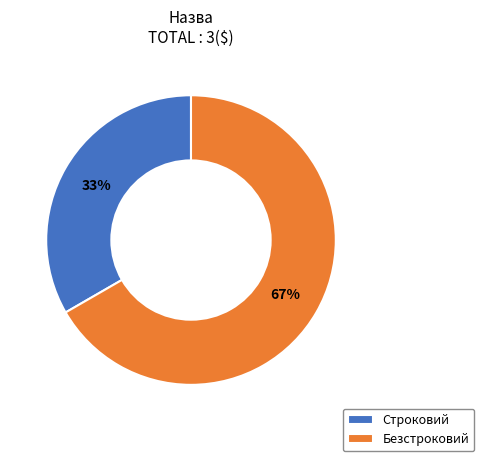

What is the majority slice?

Безстроковий